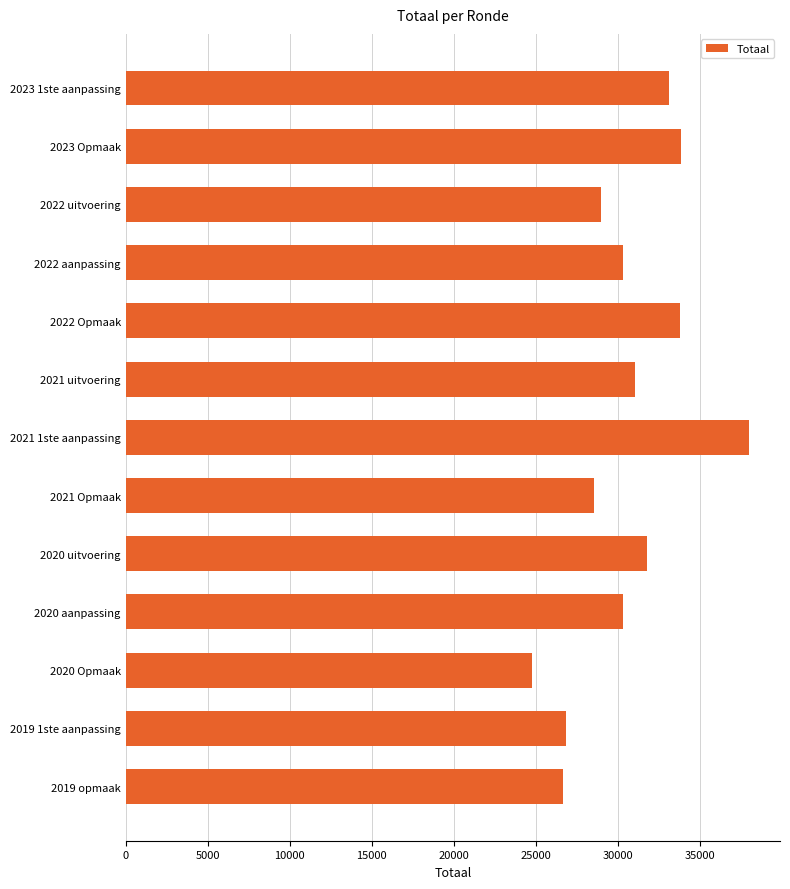

Count the number of categories in the chart.

13